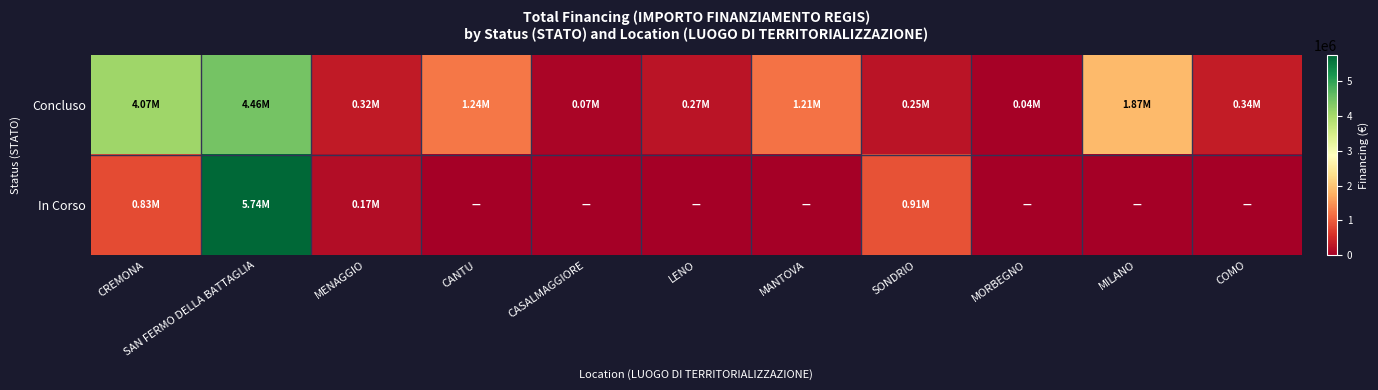

Which has a higher value, CANTU or CASALMAGGIORE?

CANTU